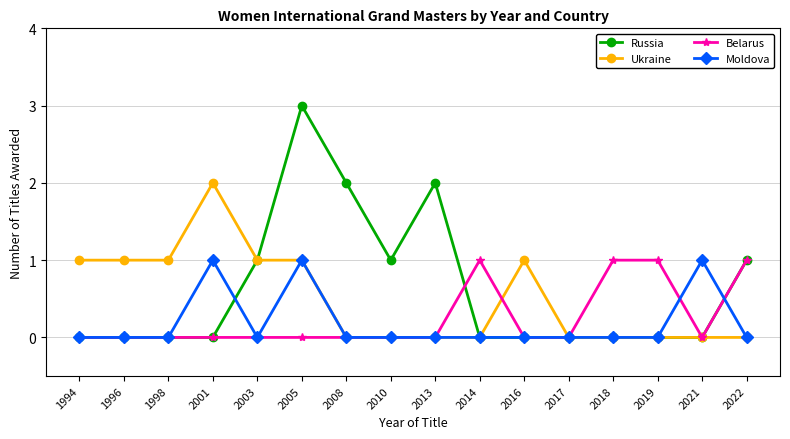

The Russia series shows 0 at 2021. True or false?

True